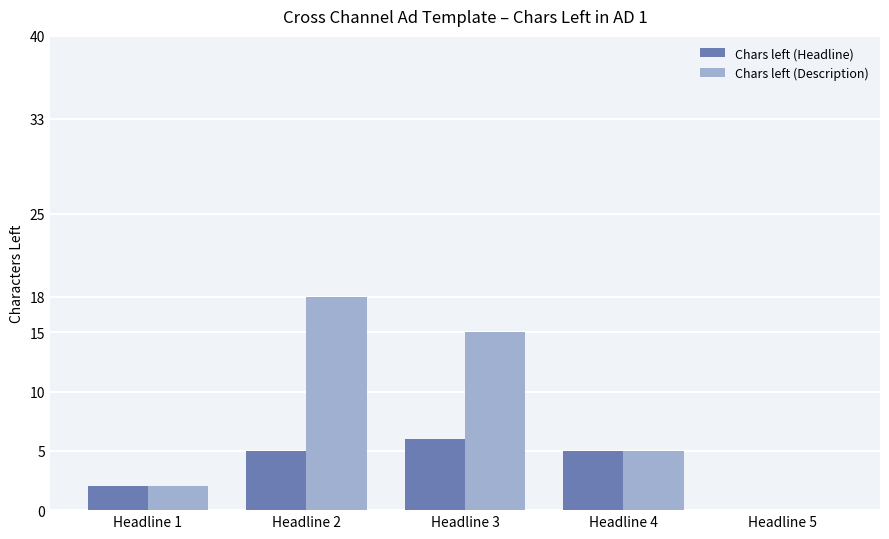

Count the number of categories in the chart.

5